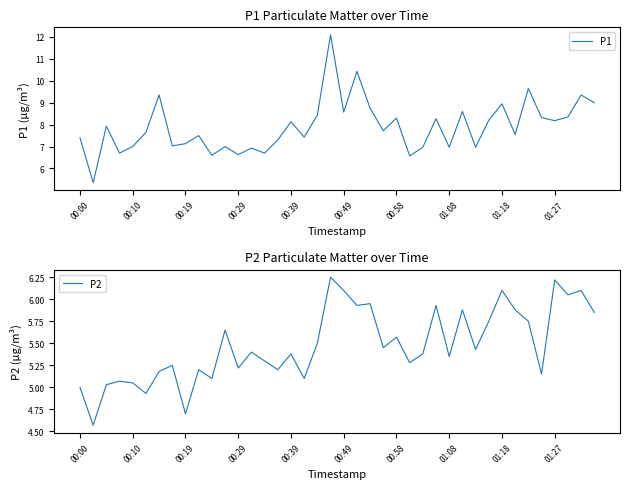

What is the difference between the P2 values at 00:00 and 13?

0.4